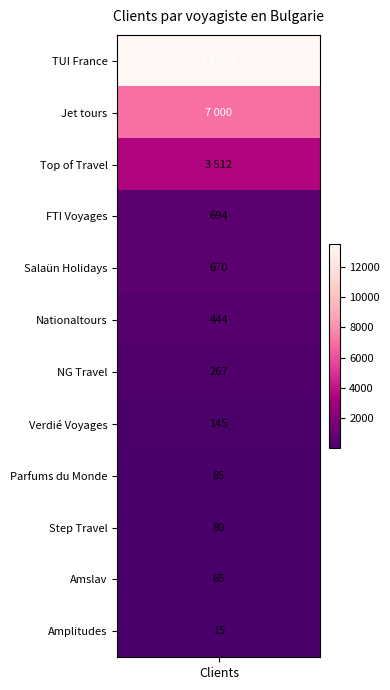

Reading left to right, extract all data points from this chart.

13500	7000	3512	694	670	444	267	145	85	80	65	15